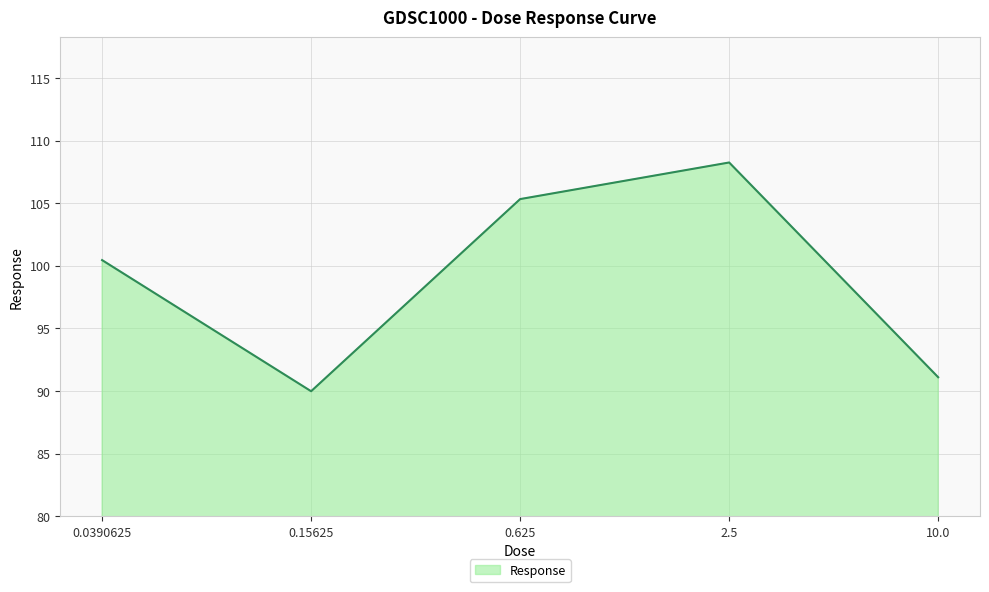

Is it true that the value at 0.625 is 105.3?

True